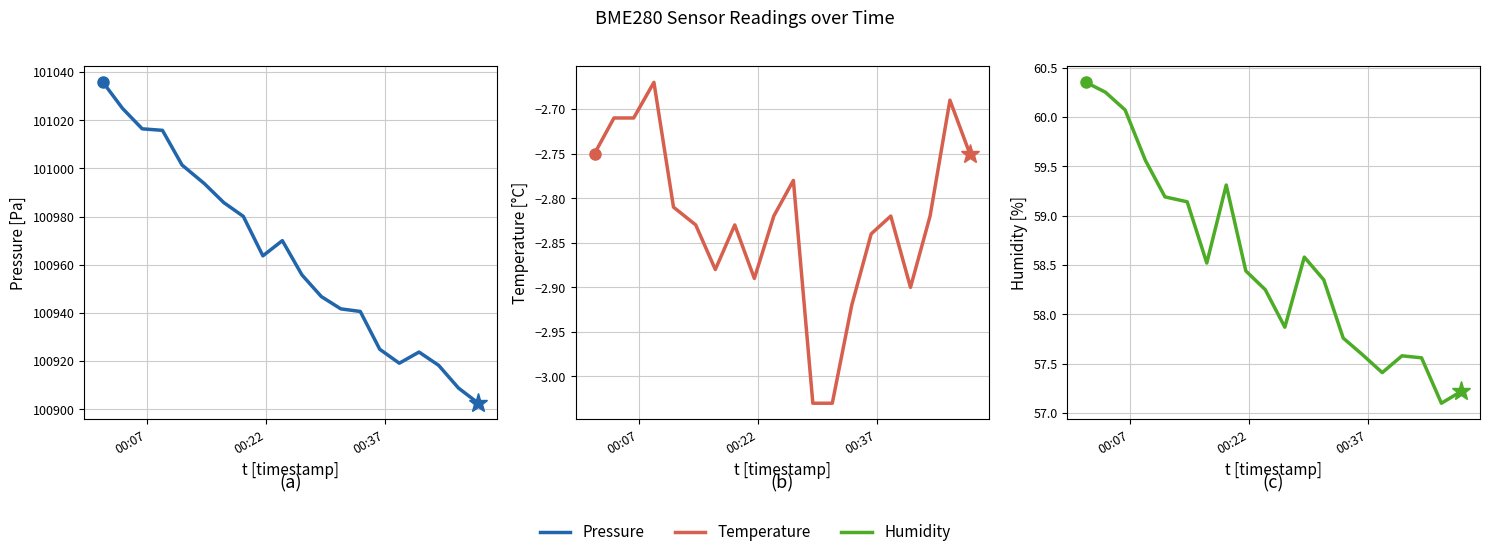

How many lines are shown in the chart?

3